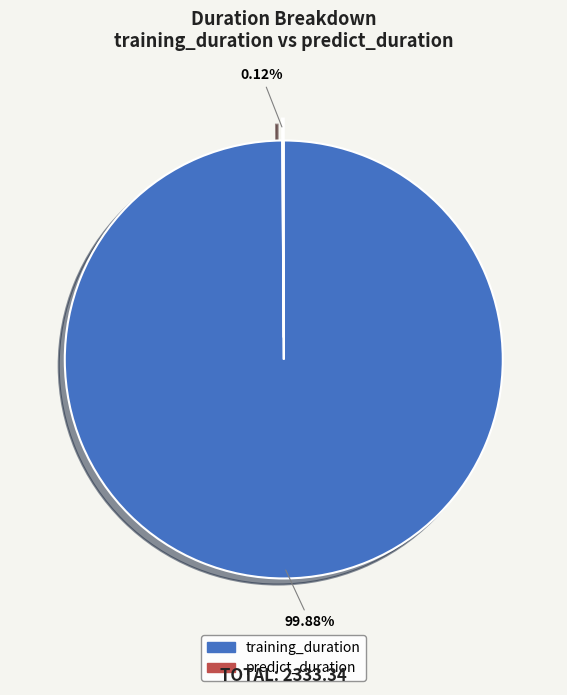

Is there any slice that represents more than half of the pie?

Yes